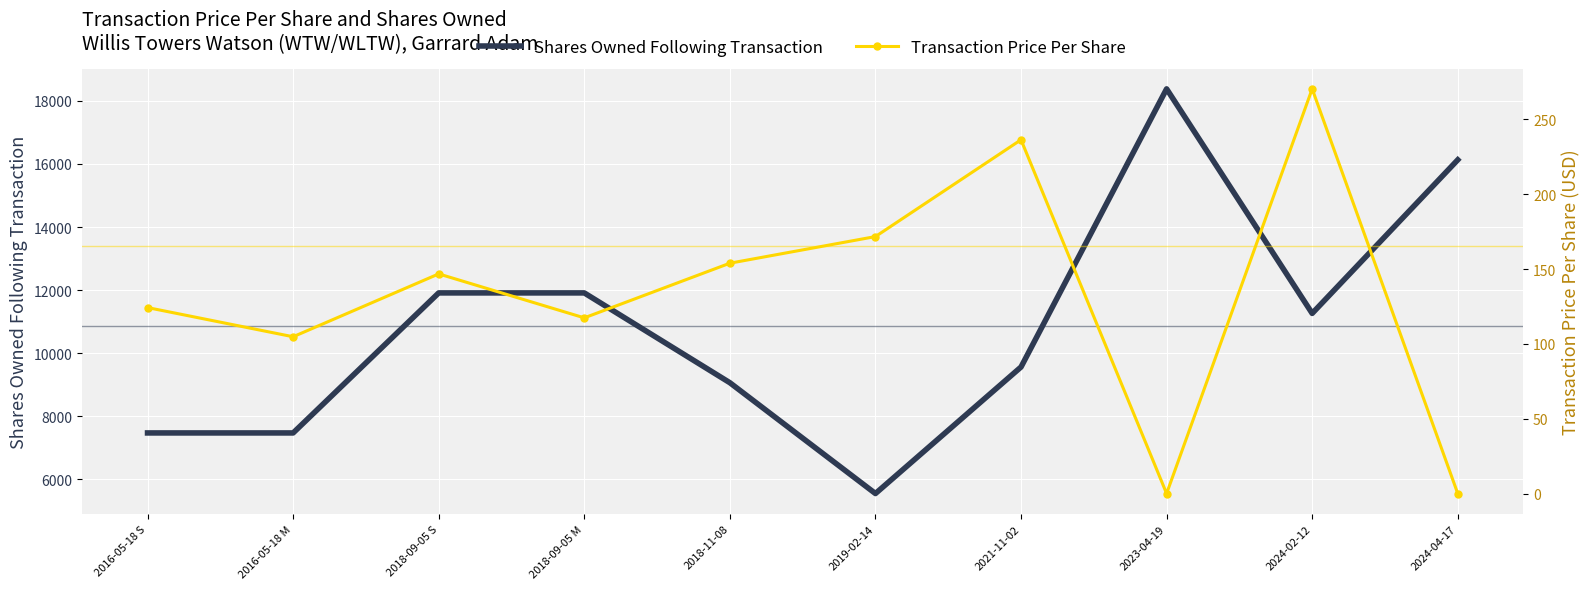

True or false: Shares Owned Following Transaction and Transaction Price Per Share intersect in this chart.

False